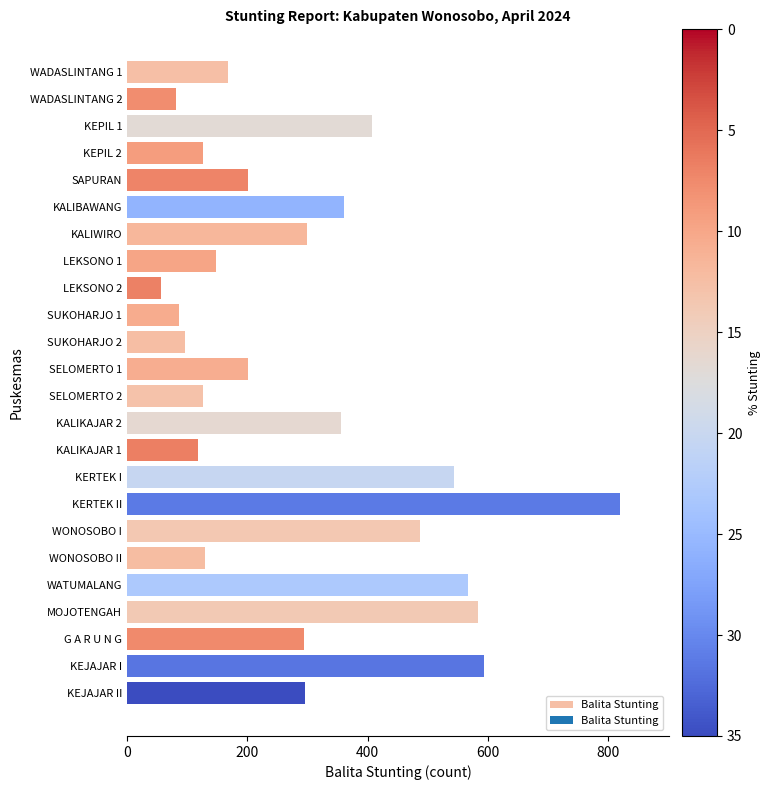

What is the maximum value shown in the chart?

819